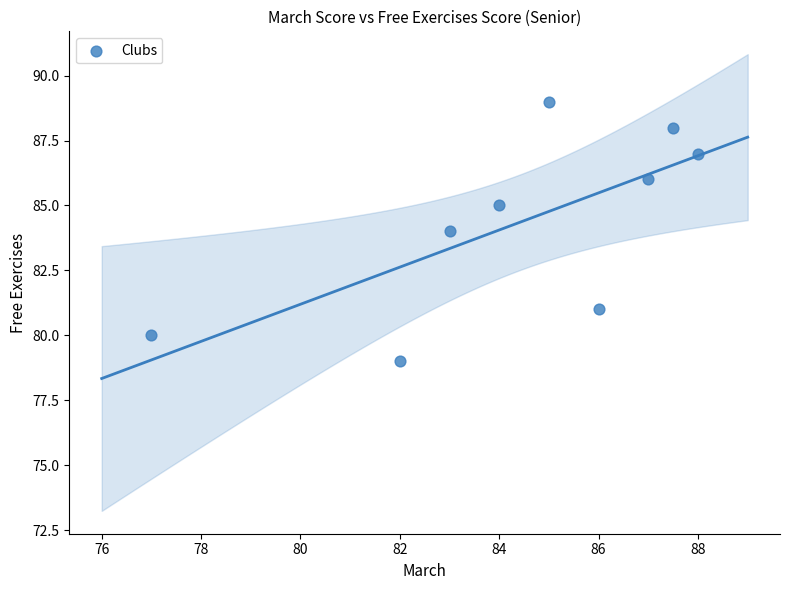

What is the average Y value?

84